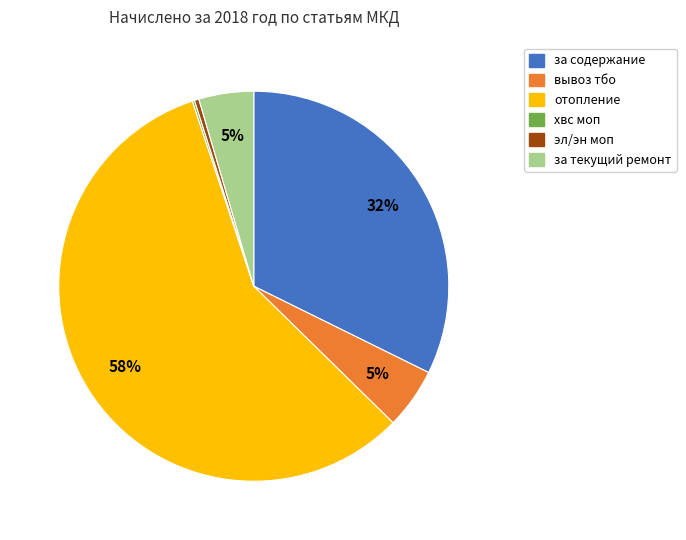

Which category accounts for the majority?

отопление